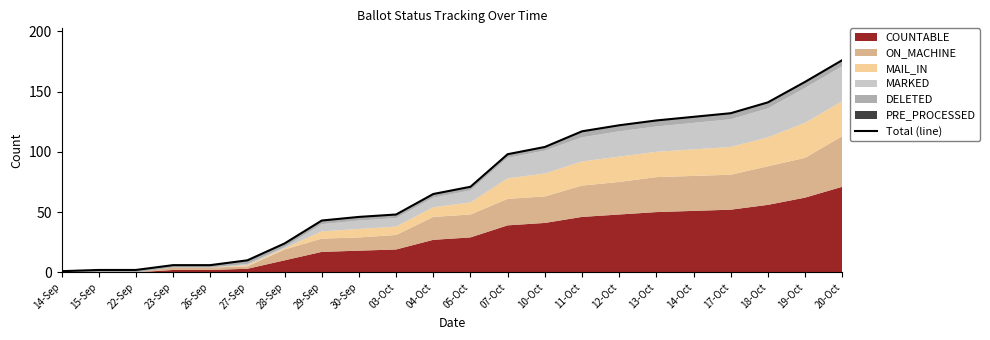

What is the change in value from 13-Oct to 20-Oct?

+50